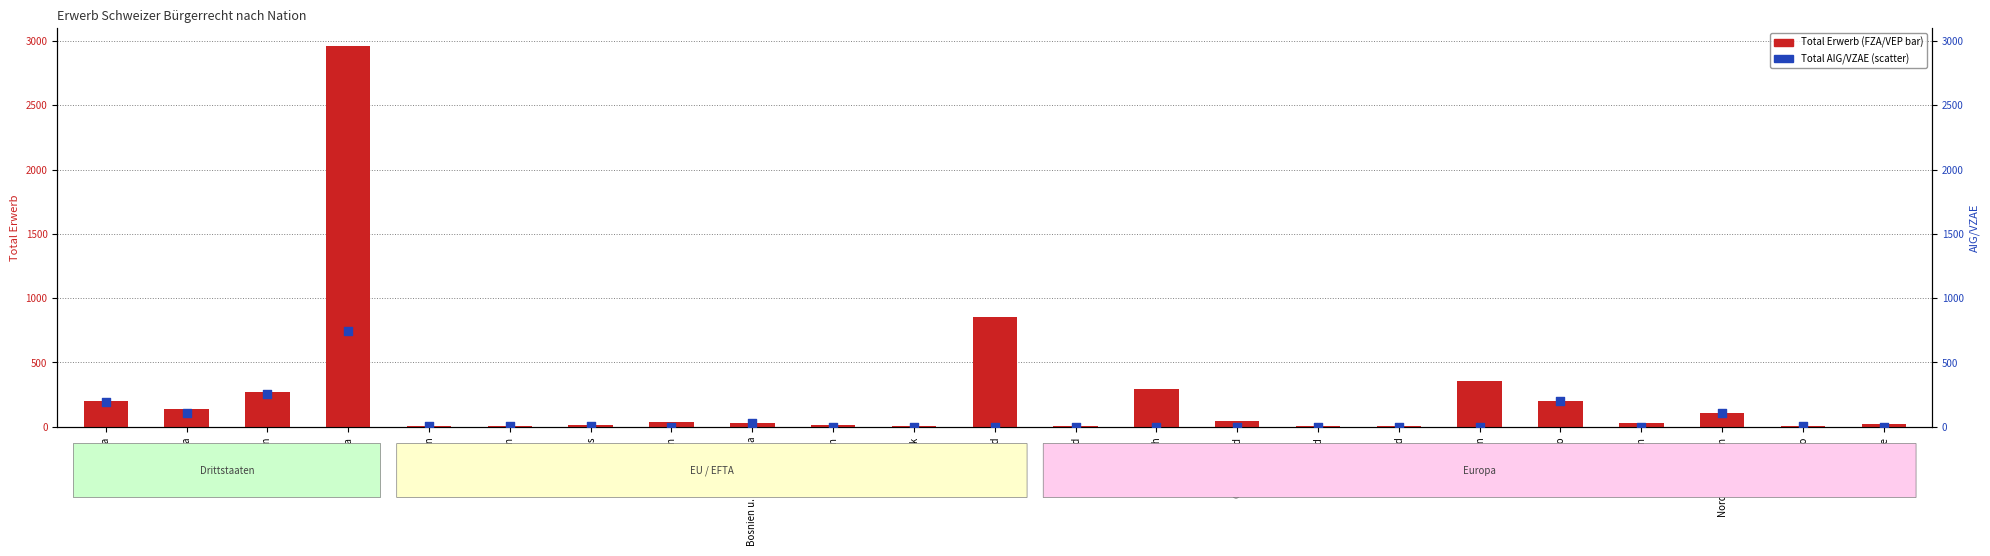

What is the total value across all series at Amerika?

244